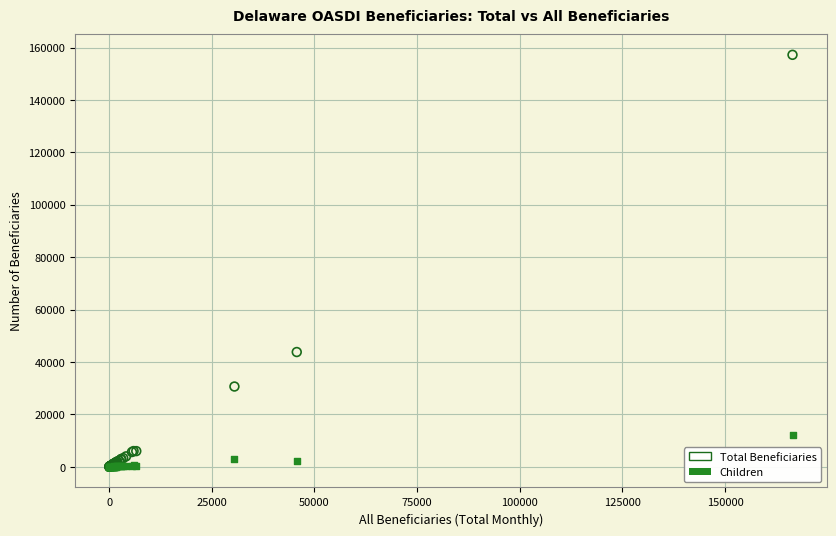

In the Total Beneficiaries series, what Y value is closest to 78639?

43820